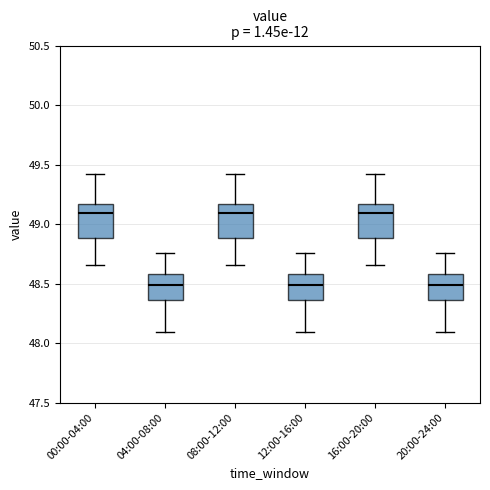

Where is the lower edge of the box for 08:00-12:00 on the y-axis? The values are not printed on the chart, so give them approximately, as read against the axis.

48.90